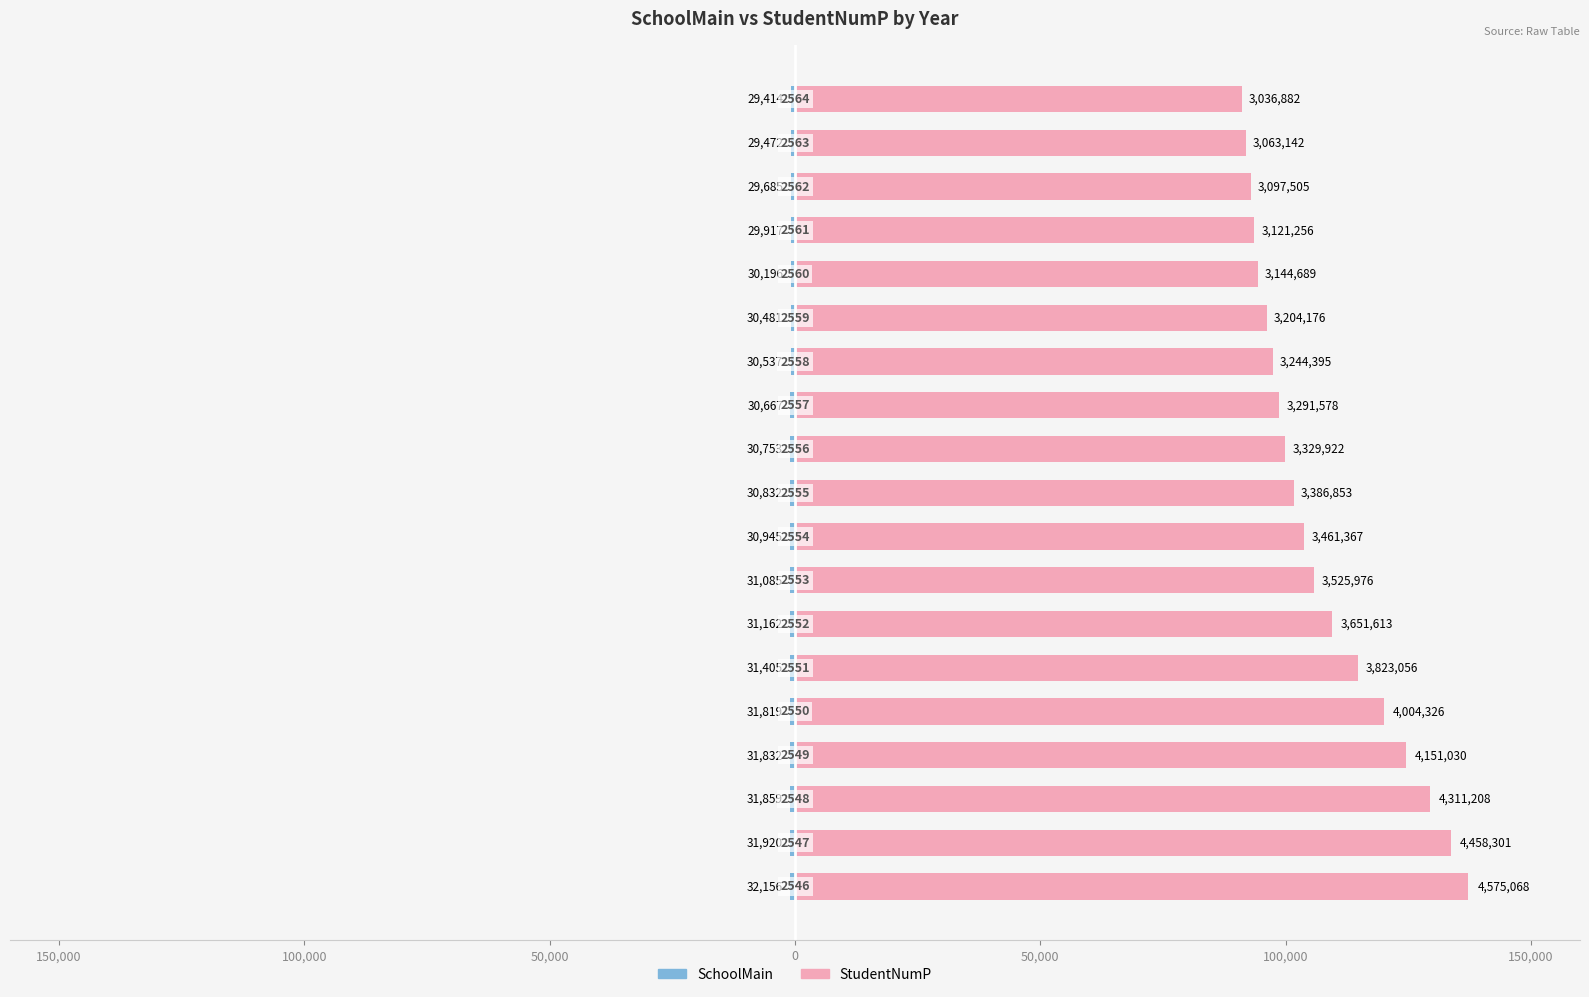

How many bars are there in total?

38